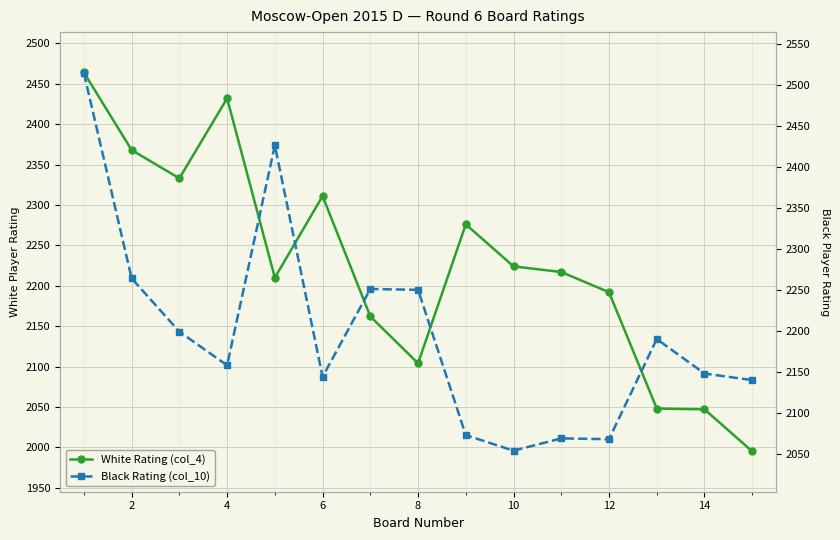

True or false: Black Rating (col_10) and White Rating (col_4) intersect in this chart.

True